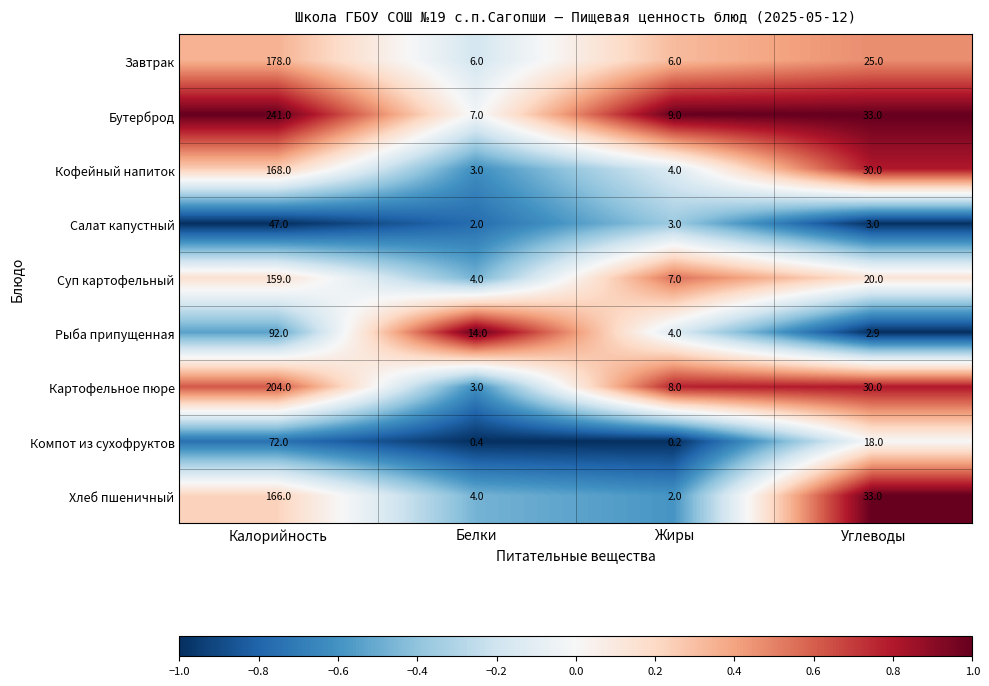

The Салат капустный series shows 3.0 at Углеводы. True or false?

True